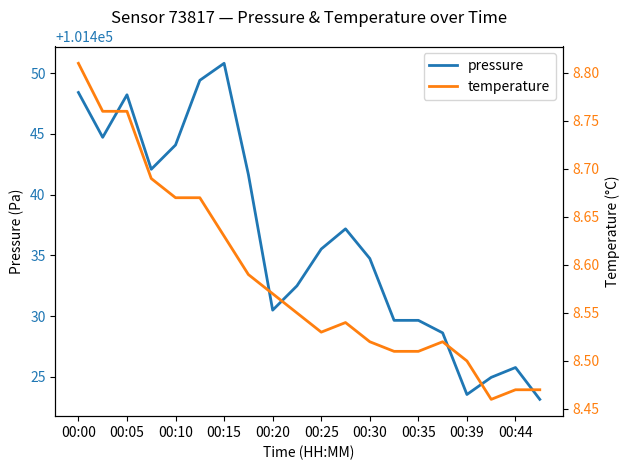

The value of pressure at 00:25 is 37261.3. True or false?

False